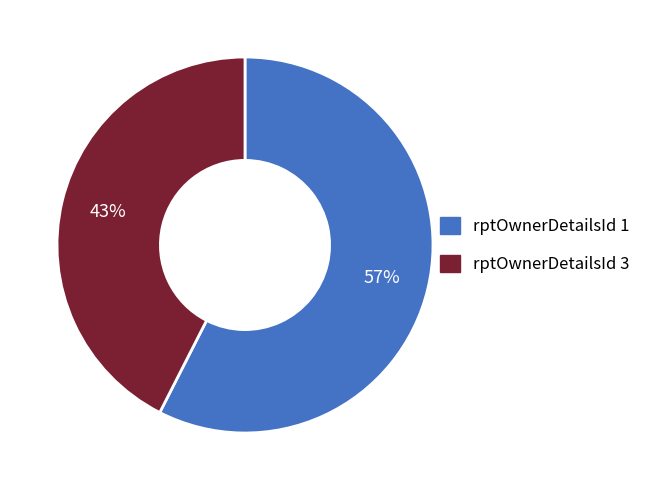

How many slices are in this pie chart?

2